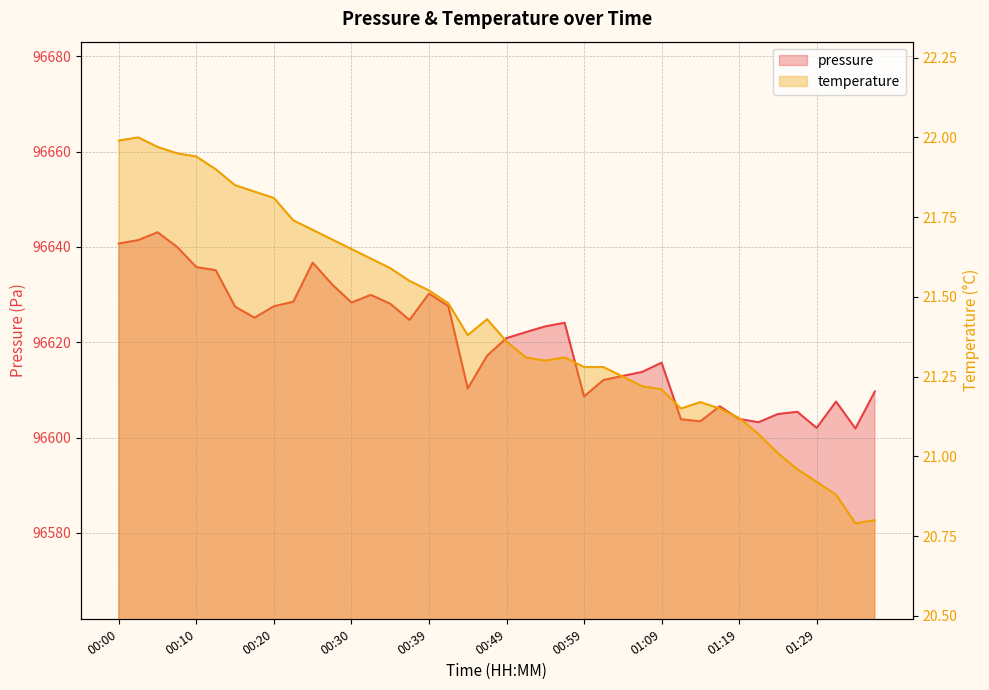

In pressure, how many points are lower than both neighbors (excluding endpoints)?

9